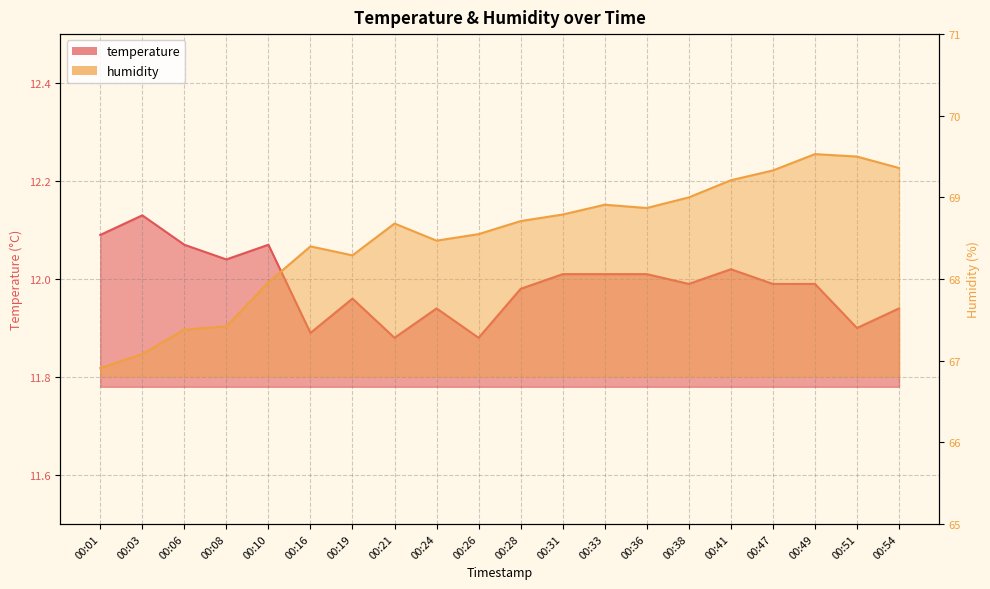

Rank the series by their maximum value, from lowest to highest.

temperature, humidity